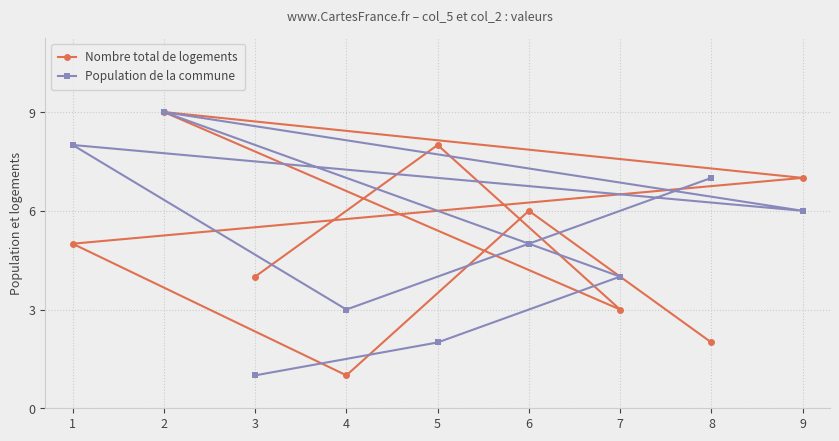

Where does the Population de la commune series first go above 5?

1